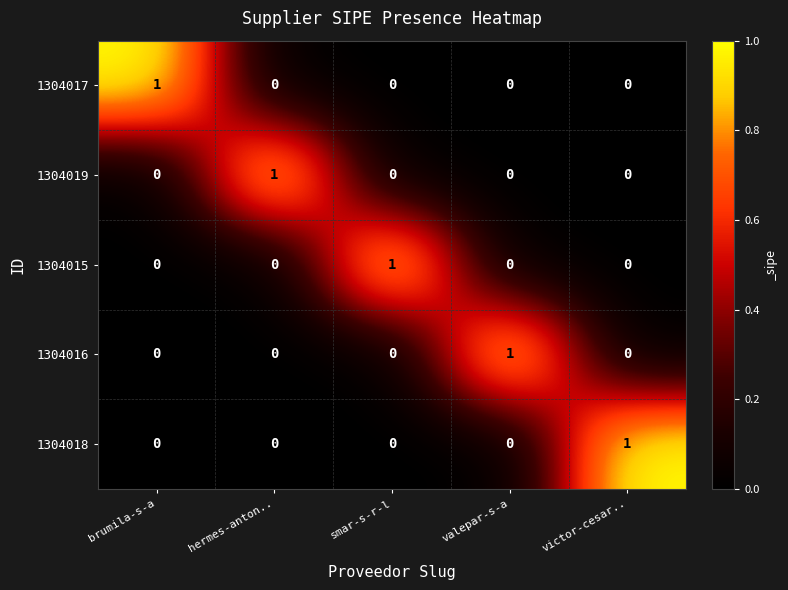

Reading right to left, transcribe all the data shown in this chart.

1304017: 0	0	0	0	1
1304019: 0	0	0	1	0
1304015: 0	0	1	0	0
1304016: 0	1	0	0	0
1304018: 1	0	0	0	0